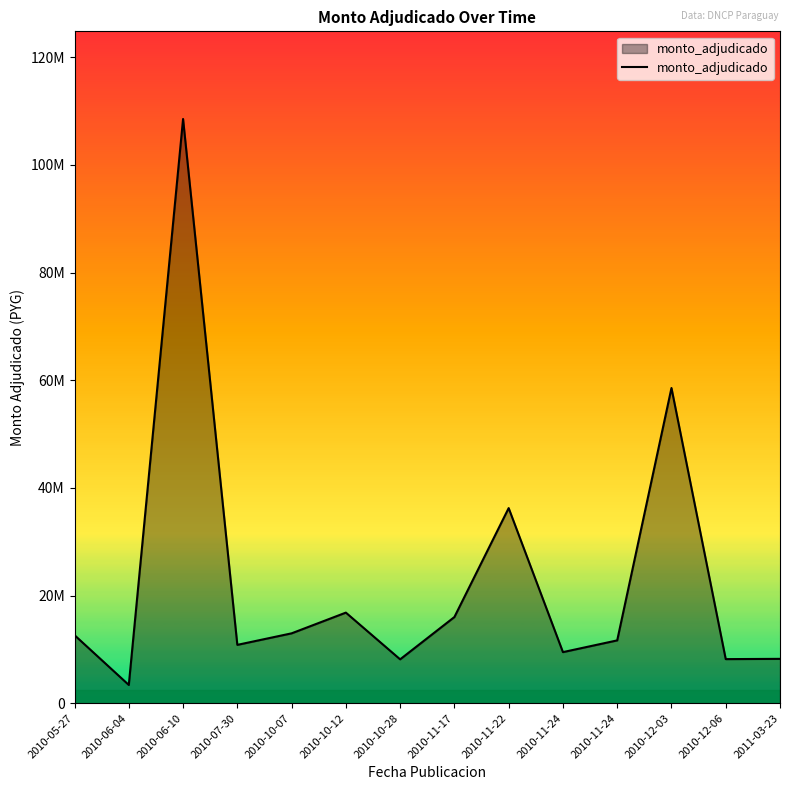

Is this an area chart (filled region under the line)?

Yes